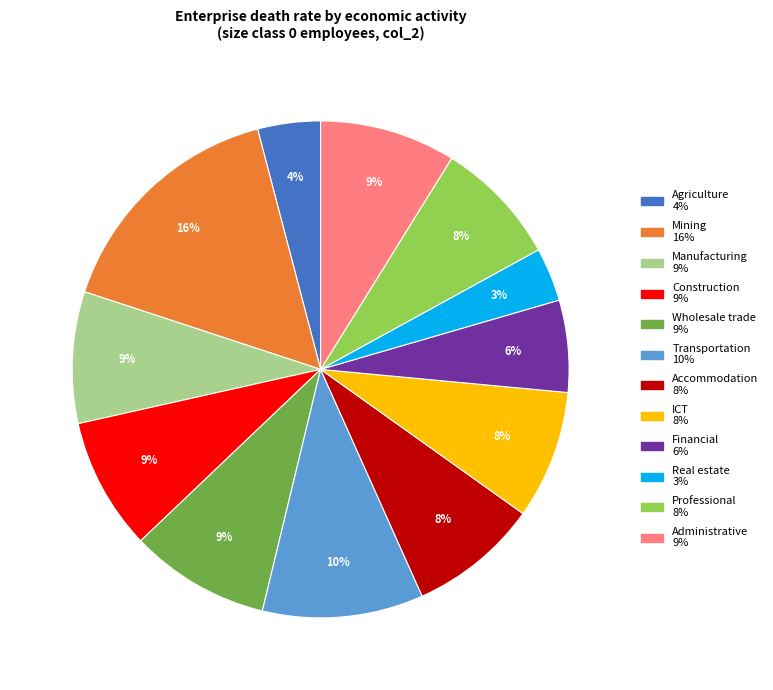

How many segments does this pie chart have?

12